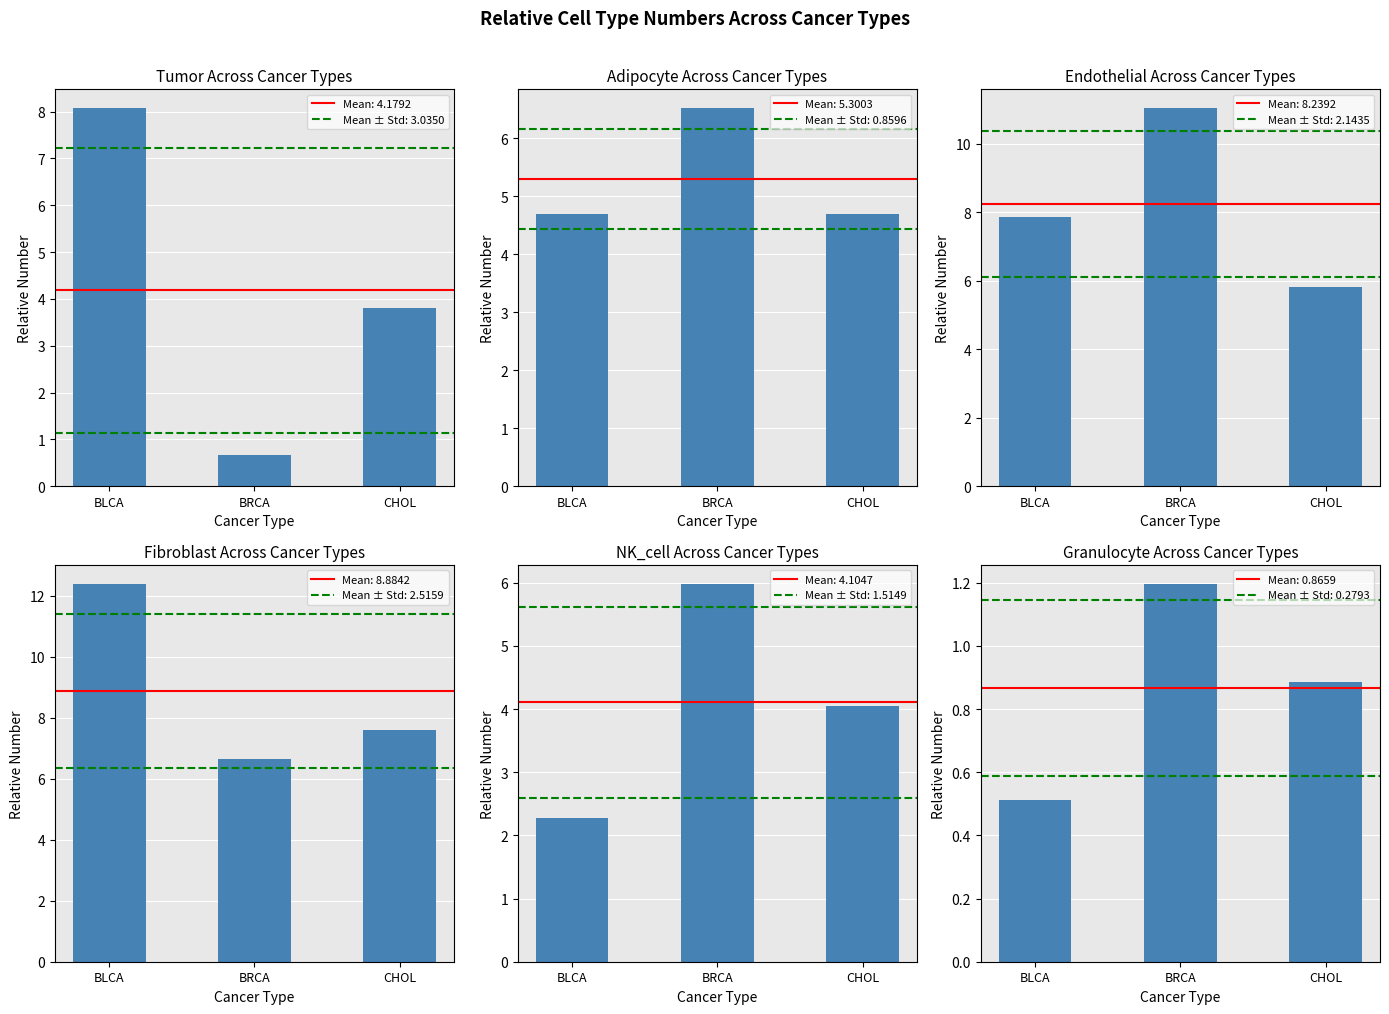

At BLCA, list the series in order from smallest to largest.

Granulocyte, NK_cell, Adipocyte, Endothelial, Tumor, Fibroblast